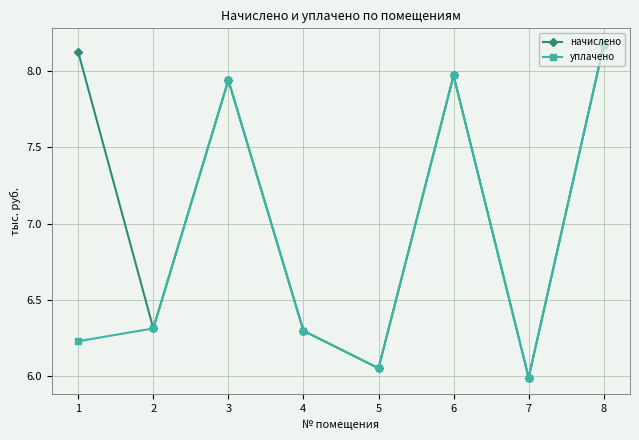

Does the chart have visible grid lines?

Yes